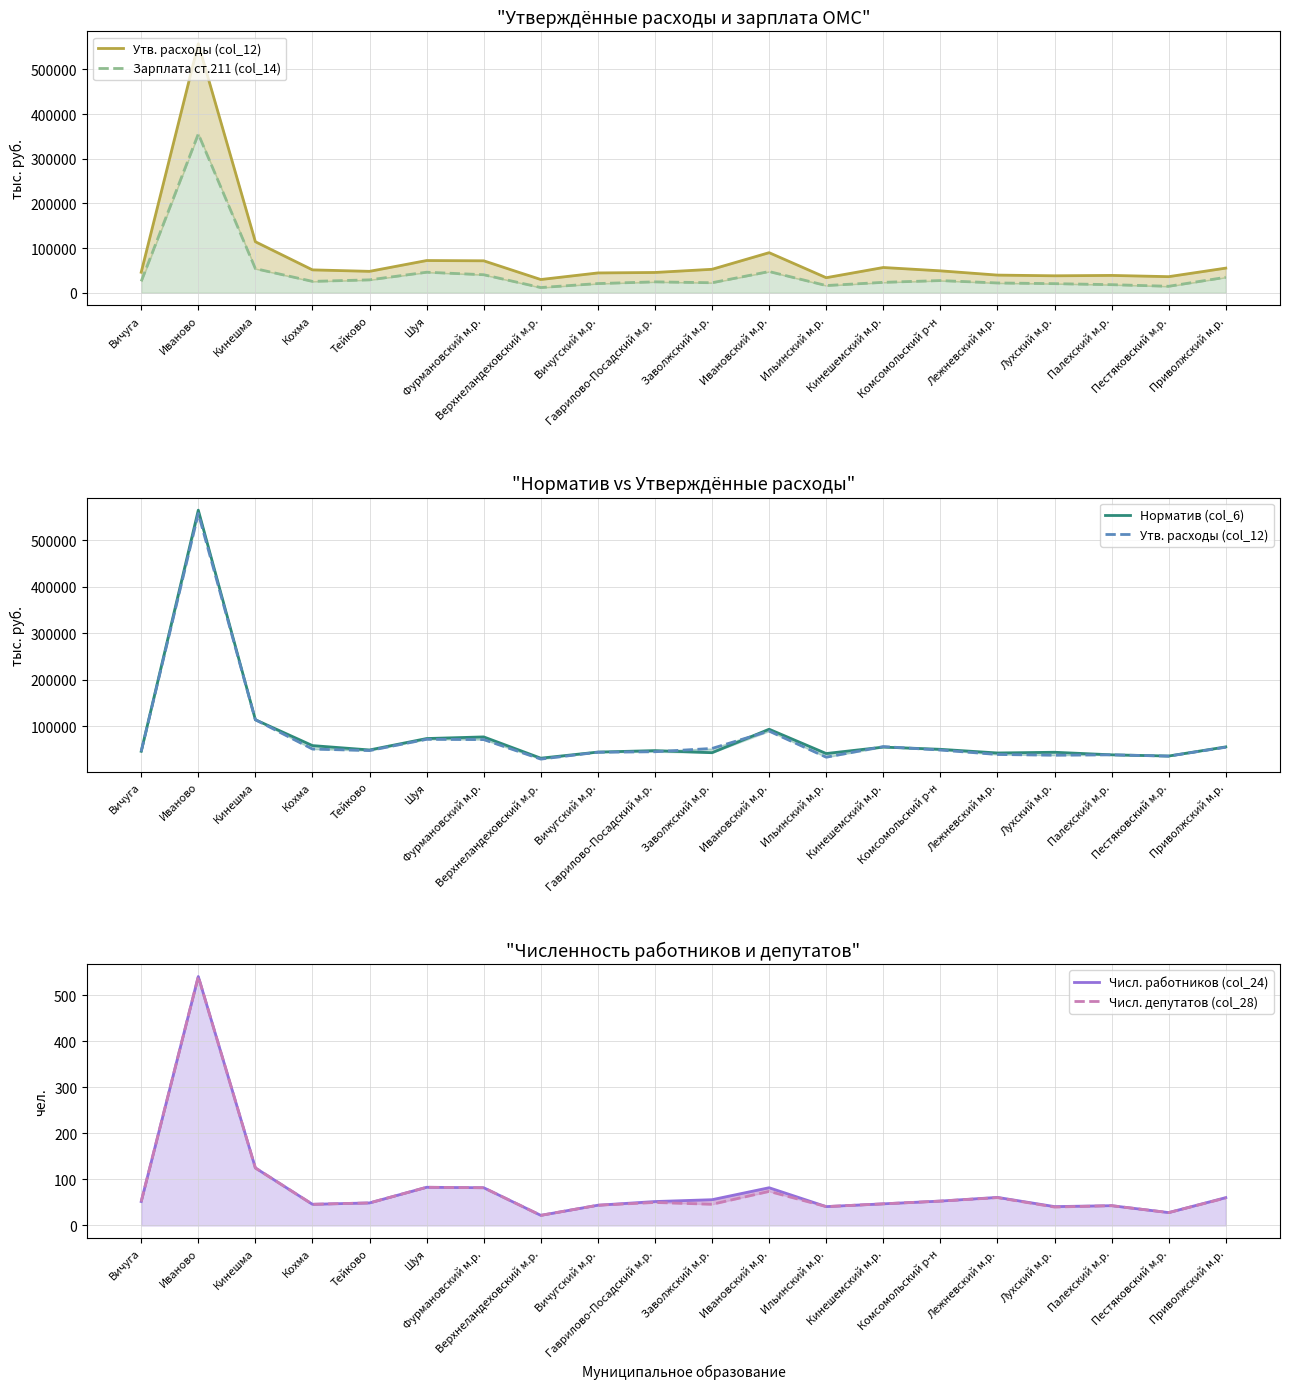

True or false: Числ. депутатов (col_28) has a value of 53.0 at Комсомольский р-н.

True